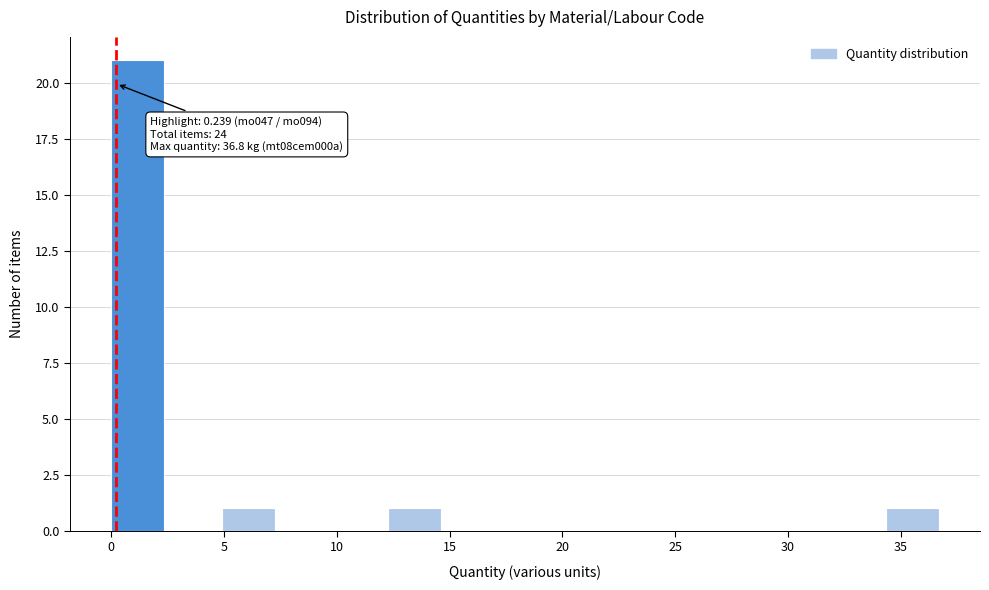

Over which range of the x-axis is the bar tallest?

0.0 to 2.5